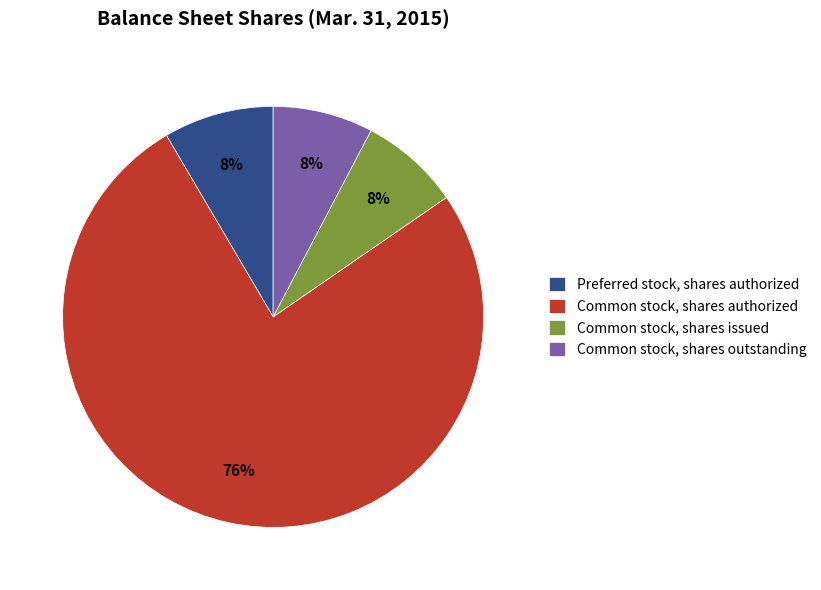

What is the largest slice in the pie chart?

Common stock, shares authorized